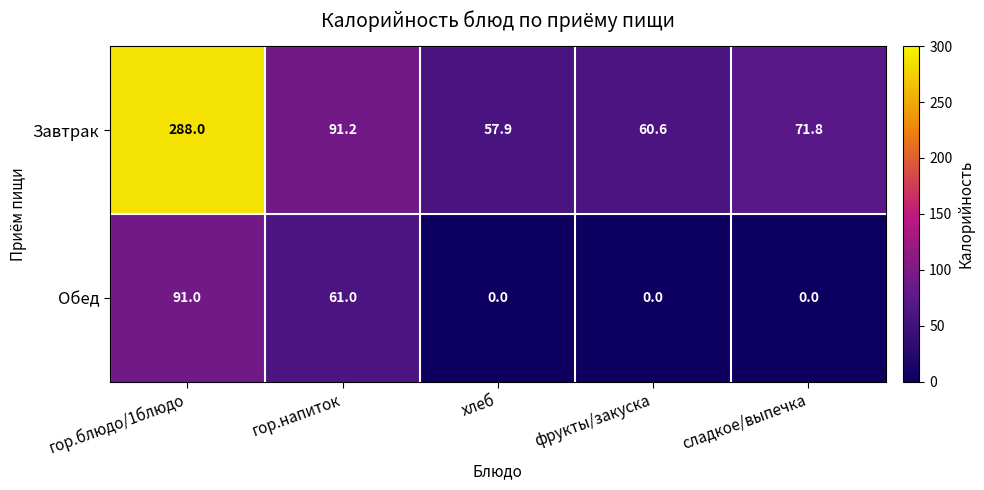

Which series has the largest total across all categories?

Завтрак